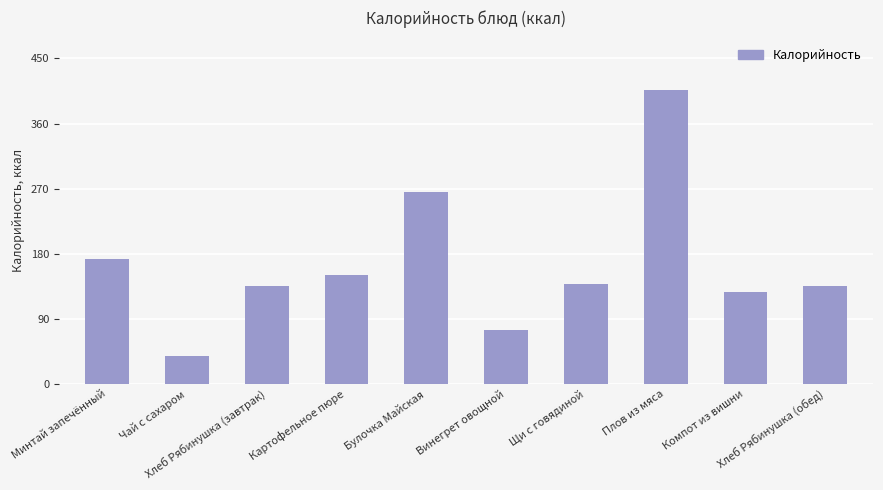

How many categories are shown in the chart?

10